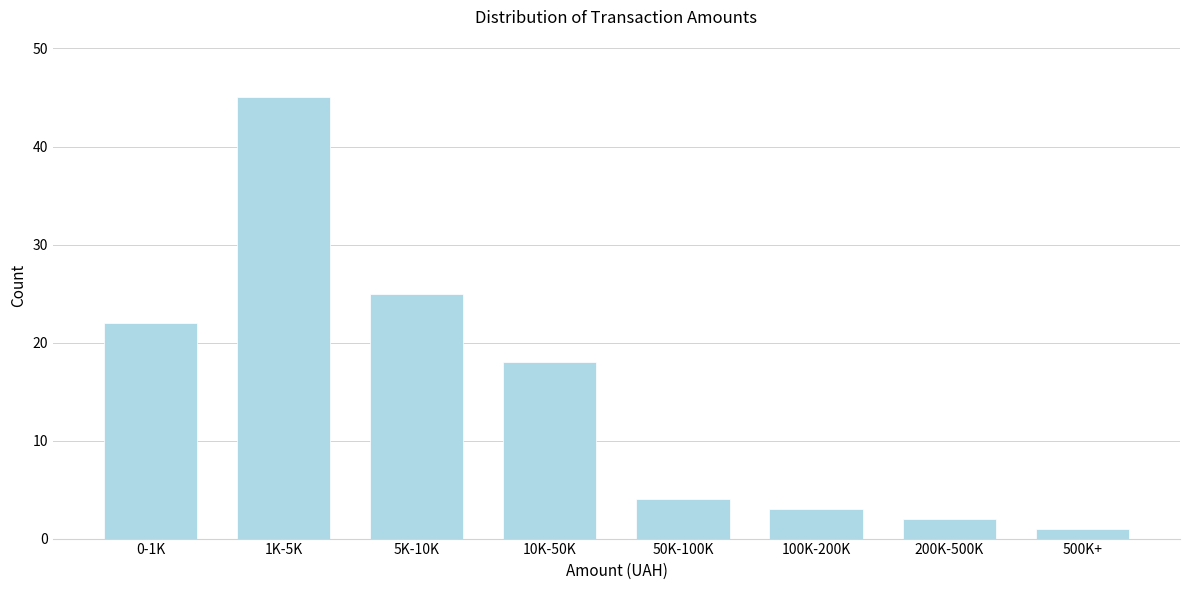

Reading left to right, what are all the values shown in this chart?

0-1K=22	1K-5K=45	5K-10K=25	10K-50K=18	50K-100K=4	100K-200K=3	200K-500K=2	500K+=1